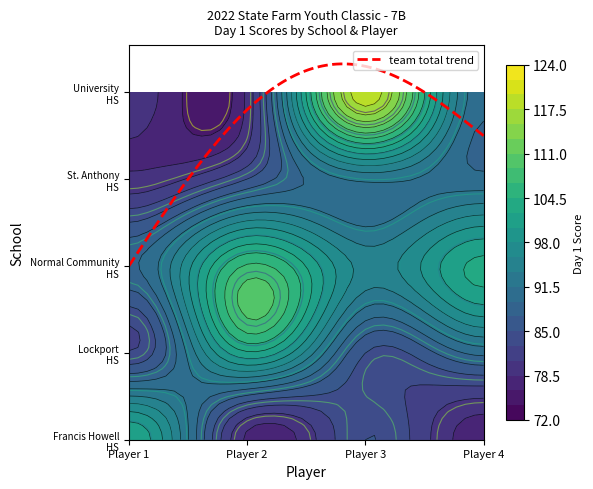

Is it true that Normal Community High School equals 161 at 1?

False